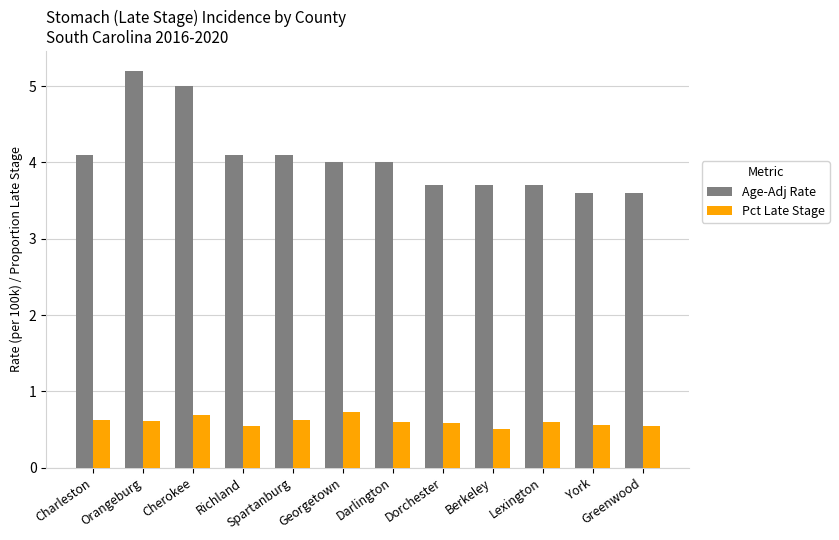

What is the minimum value shown in the chart?

0.5